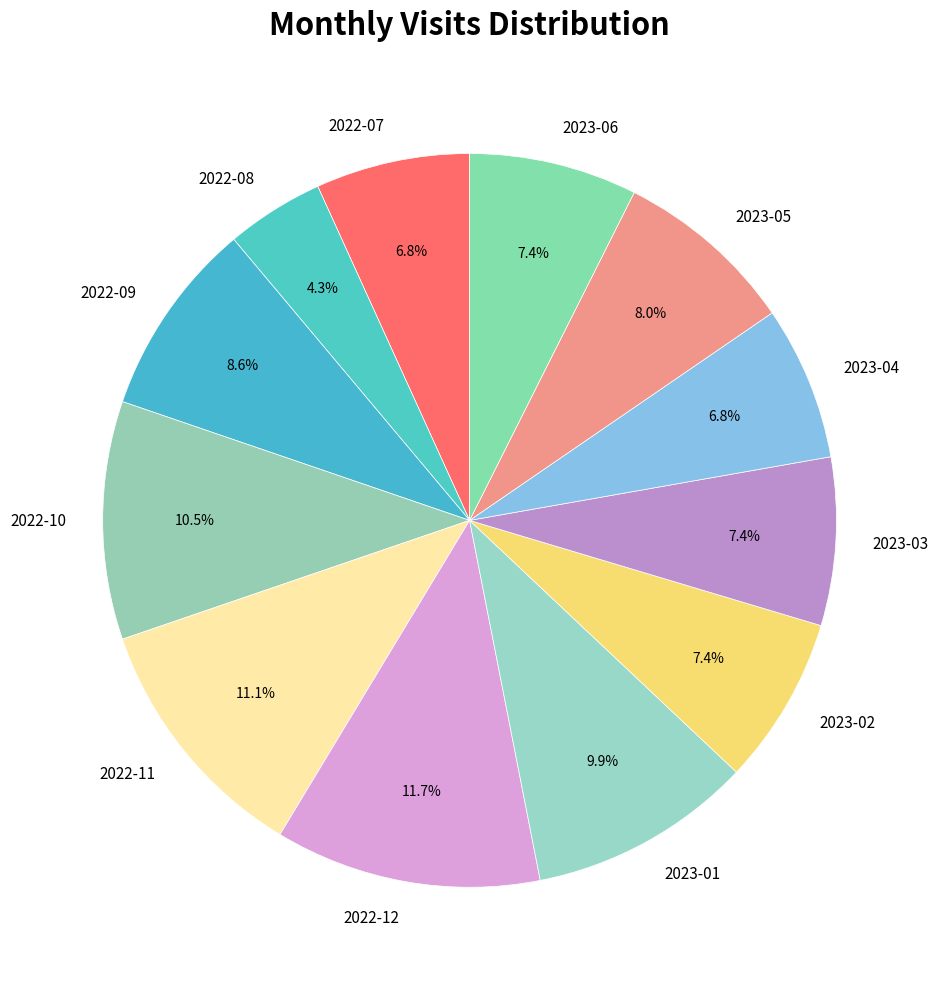

What is the largest slice in the pie chart?

2022-12